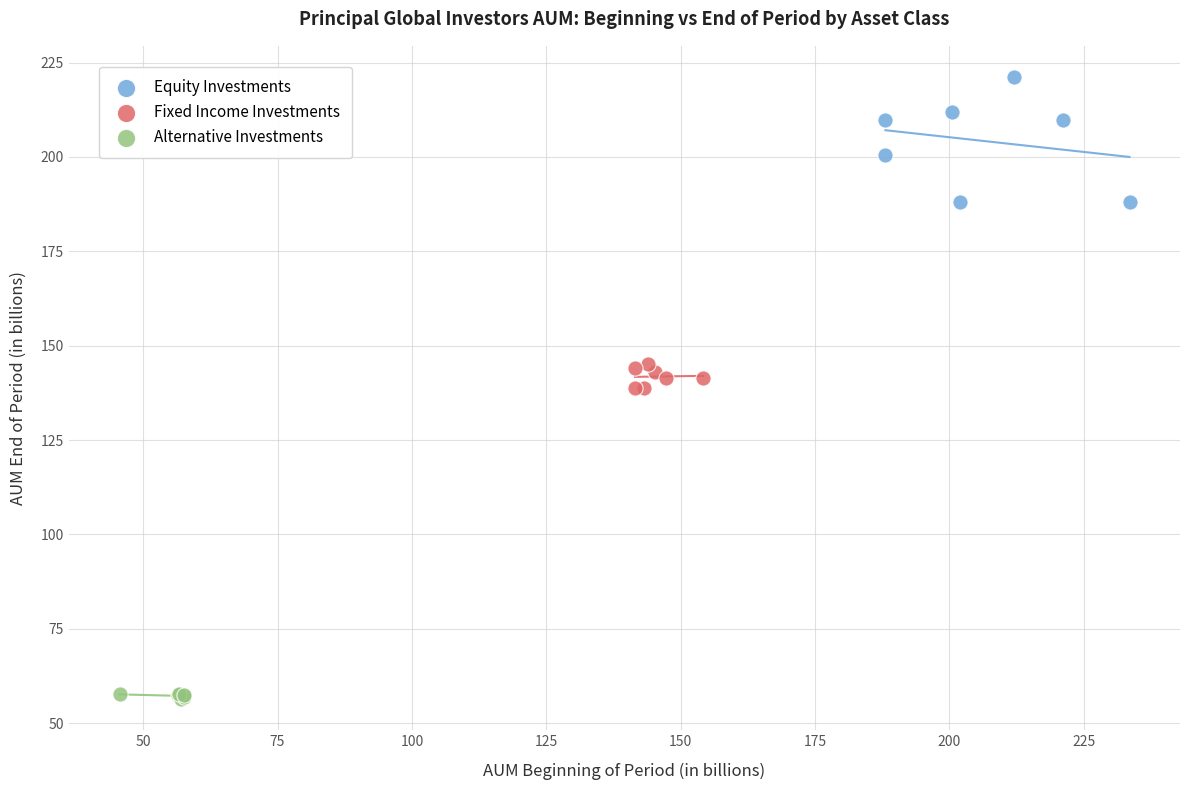

Which series reaches the minimum Y coordinate?

Alternative Investments